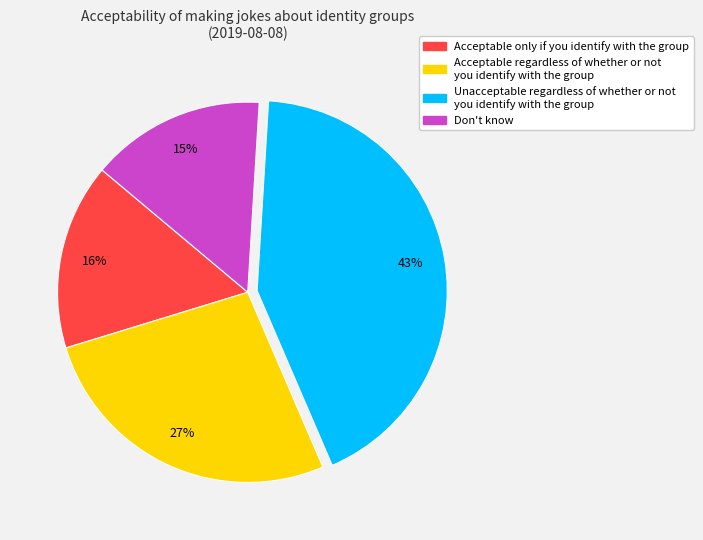

Between Don't know and Acceptable regardless of whether or not you identify with the group, which is larger?

Acceptable regardless of whether or not you identify with the group